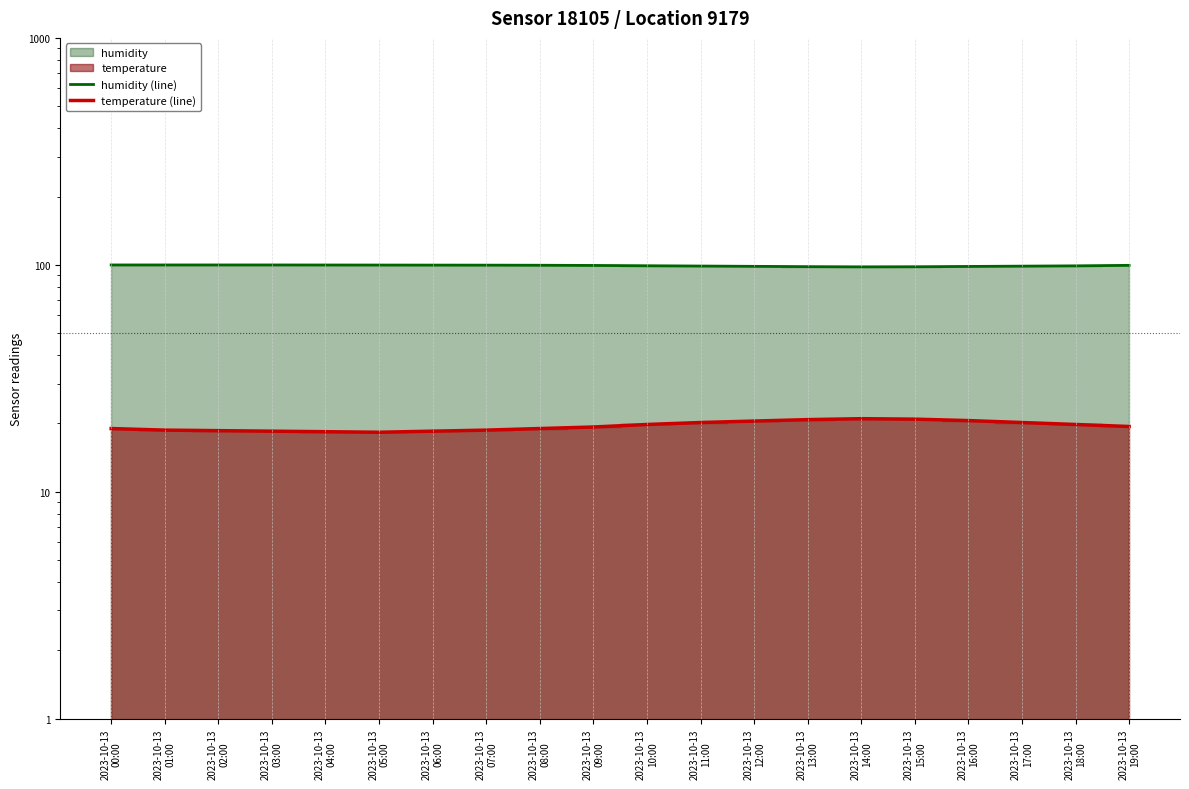

What is the minimum value for temperature (line)?

18.3